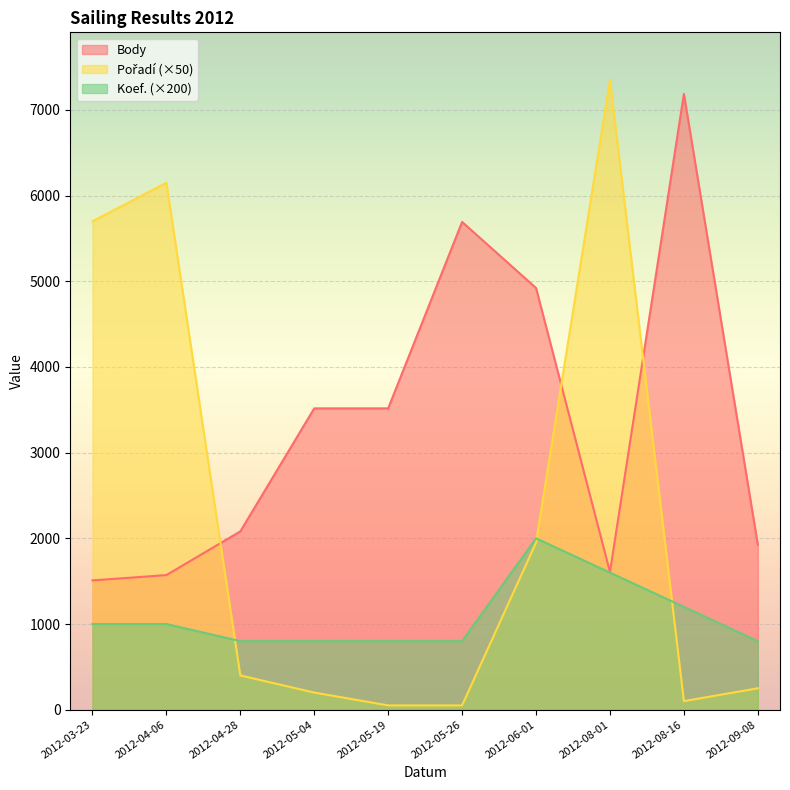

How many intersections are there between Pořadí and Body?

3